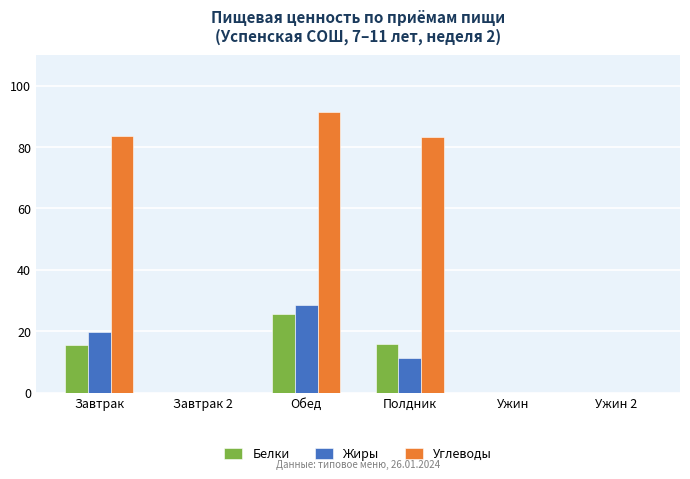

Does the chart contain stacked bars?

No